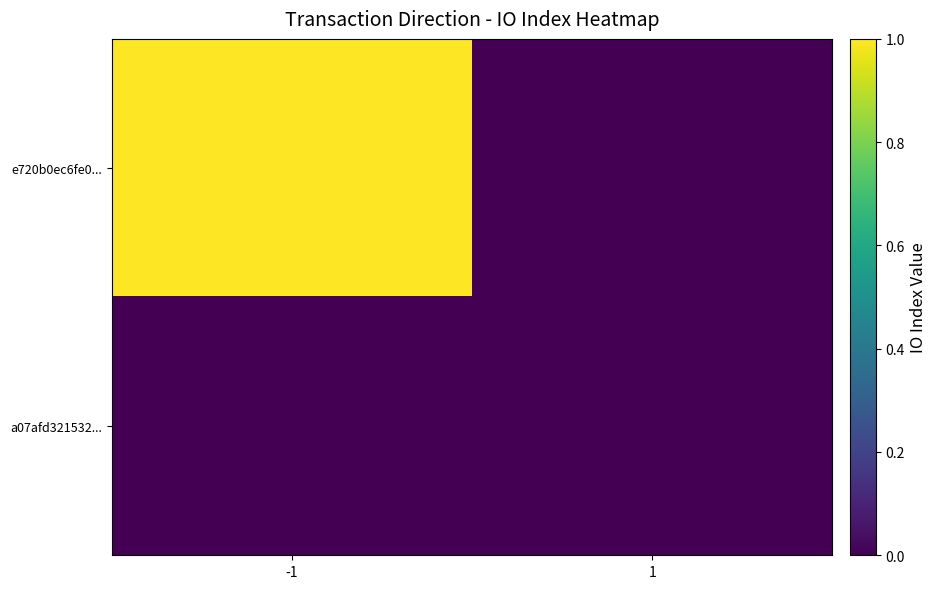

Which label corresponds to the smallest value in the chart?

1